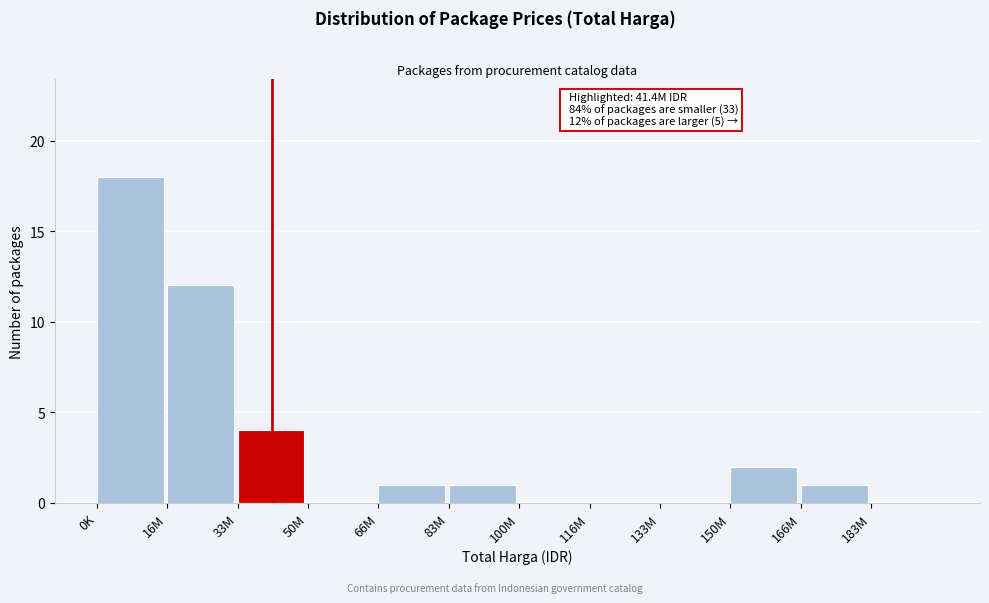

Reading left to right, extract all data points from this chart.

0K=18	16M=12	33M=4	50M=0	66M=1	83M=1	100M=0	116M=0	133M=0	150M=2	166M=1	183M=0